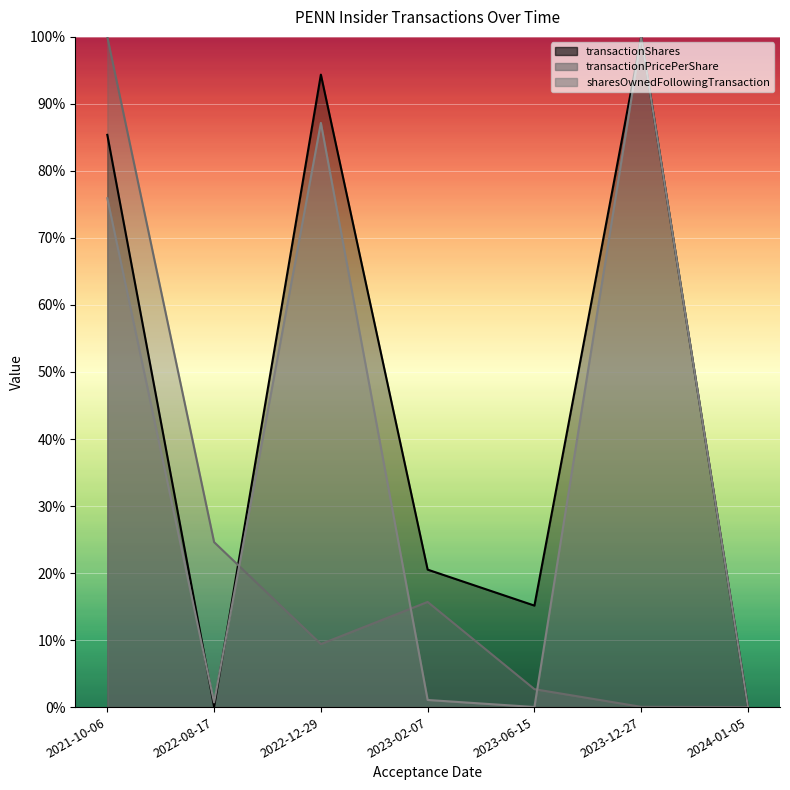

True or false: transactionShares has a value of 43.5 at 2021-10-06.

False